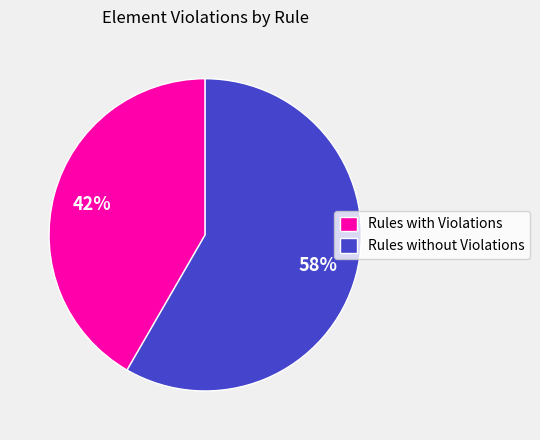

Between Rules with Violations and Rules without Violations, which is larger?

Rules without Violations